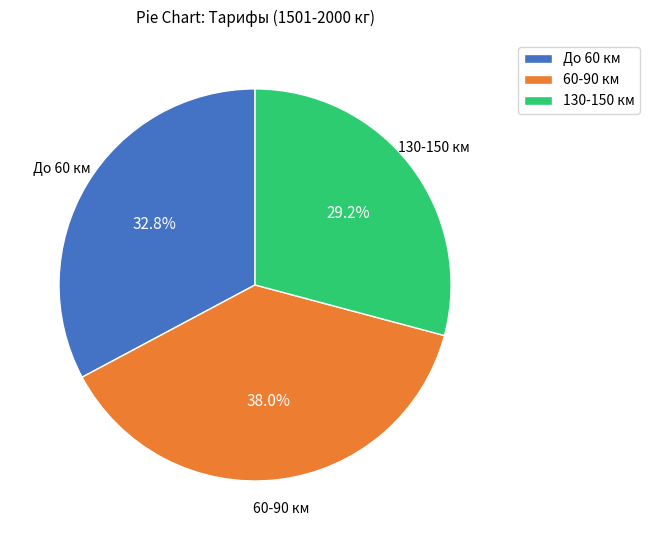

Is there any slice that represents more than half of the pie?

No